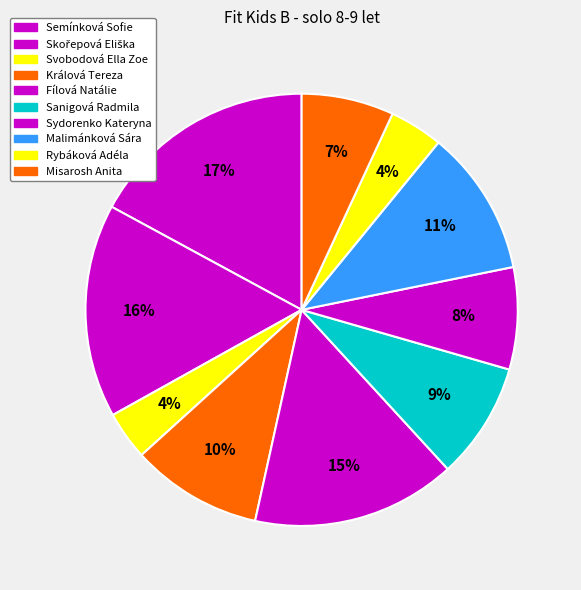

To the nearest percent, what portion does Sanigová Radmila represent?

9%